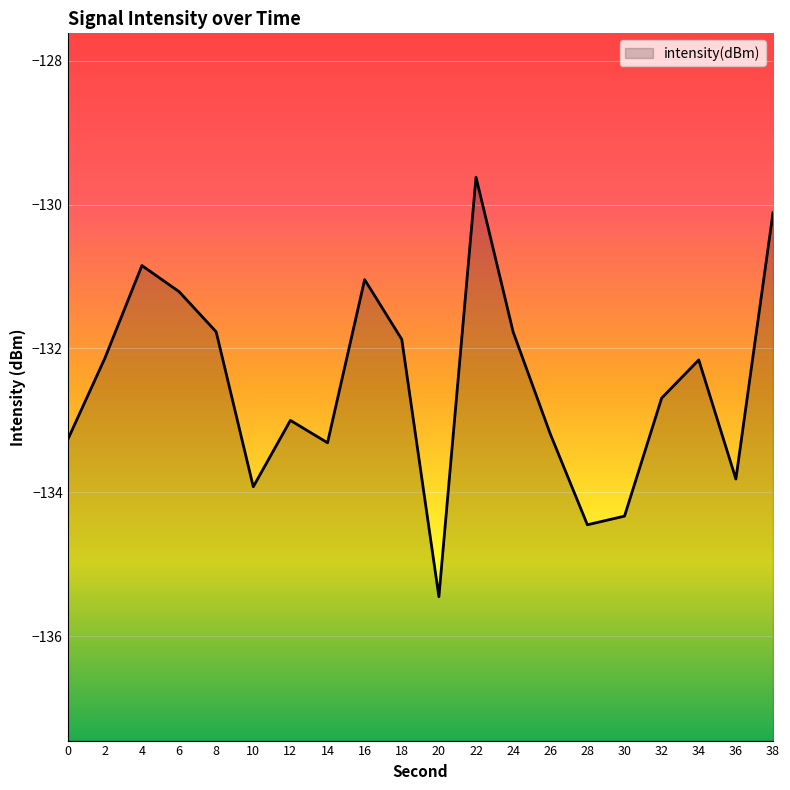

What is the sum of the values at 38 and 22?

-259.7